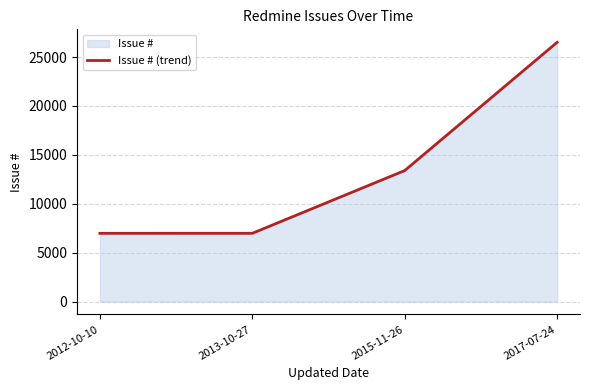

What value does the data have at 2017-07-24?

26509